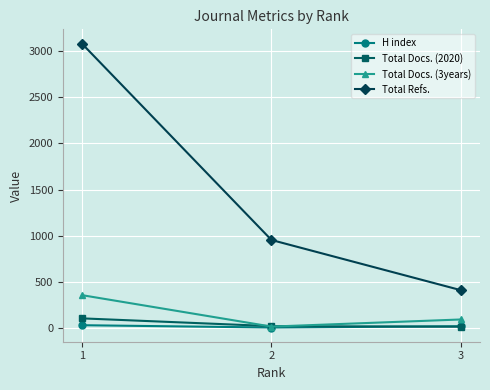

What is the greatest value displayed?

3079